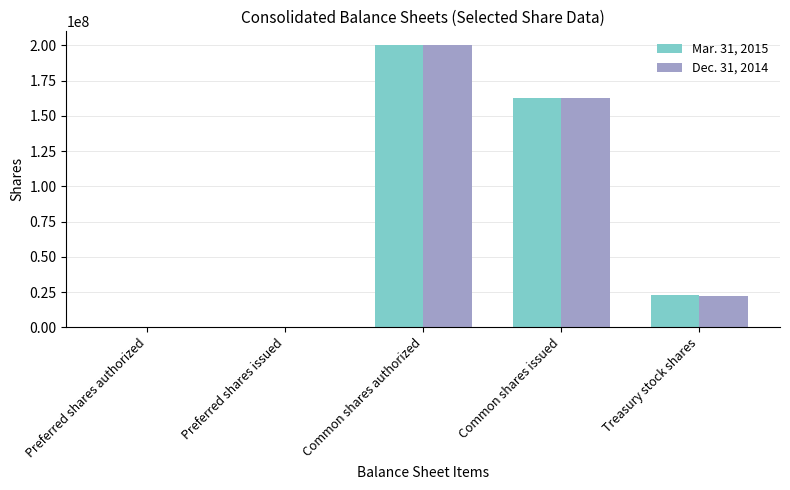

Which series changed the most between Common shares issued and Treasury stock shares?

Dec. 31, 2014